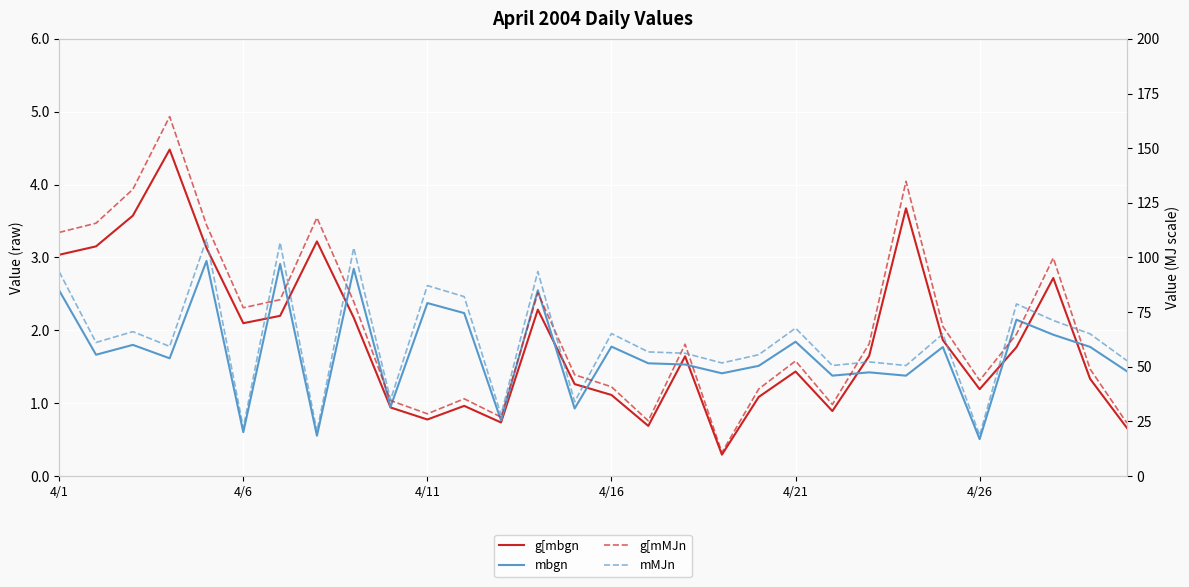

How many interior local peaks does the mMJn series have?

11